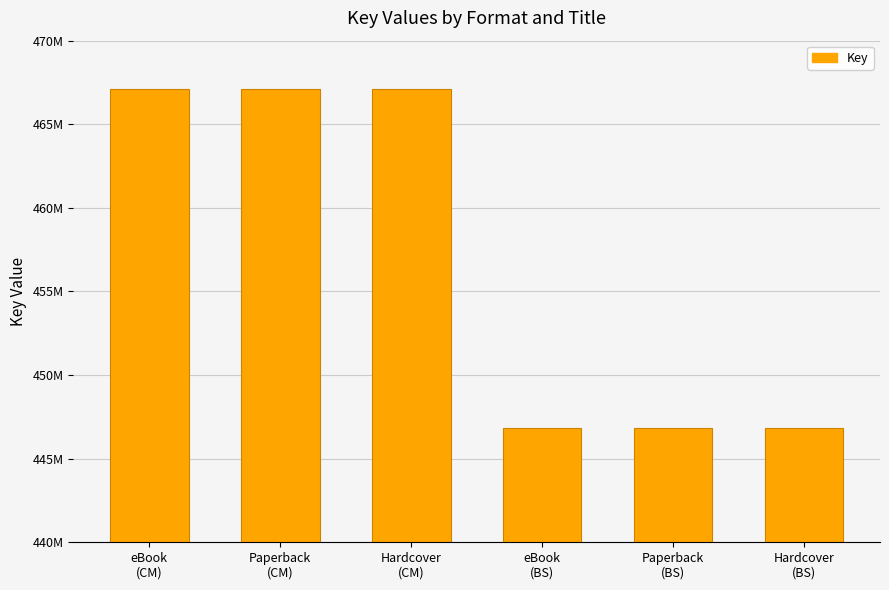

Is it true that the value at Paperback
(CM) is 467084165?

True